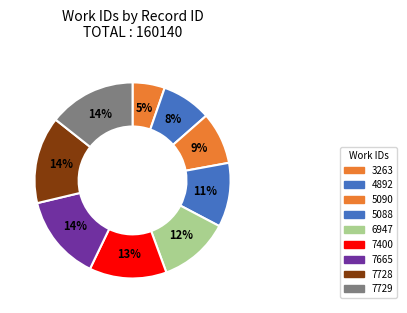

Which slice is the largest?

7729